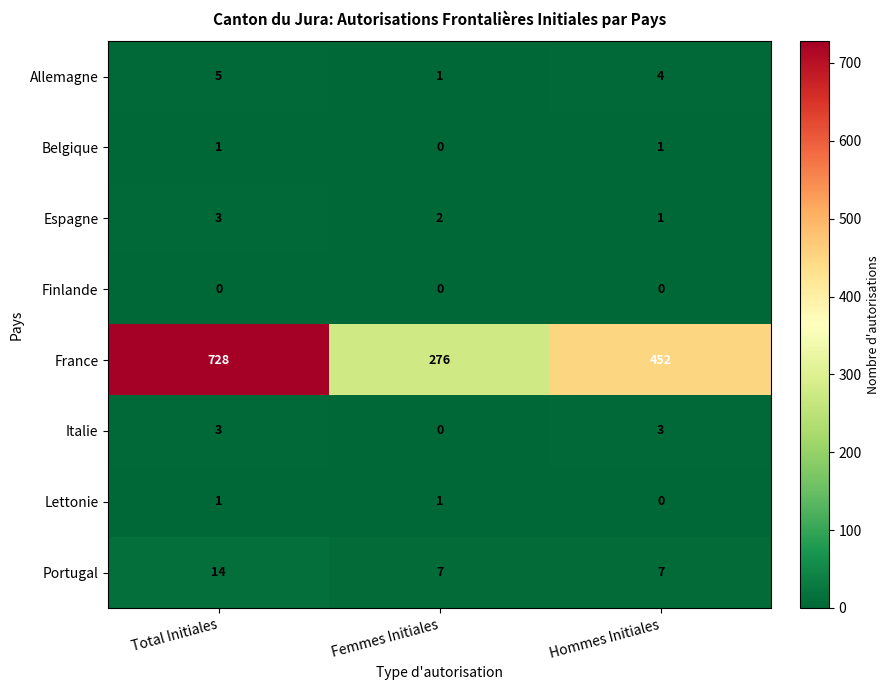

Reading left to right, what are all the values shown in this chart?

Allemagne: Total Initiales=5	Femmes Initiales=1	Hommes Initiales=4
Belgique: Total Initiales=1	Femmes Initiales=0	Hommes Initiales=1
Espagne: Total Initiales=3	Femmes Initiales=2	Hommes Initiales=1
Finlande: Total Initiales=0	Femmes Initiales=0	Hommes Initiales=0
France: Total Initiales=728	Femmes Initiales=276	Hommes Initiales=452
Italie: Total Initiales=3	Femmes Initiales=0	Hommes Initiales=3
Lettonie: Total Initiales=1	Femmes Initiales=1	Hommes Initiales=0
Portugal: Total Initiales=14	Femmes Initiales=7	Hommes Initiales=7